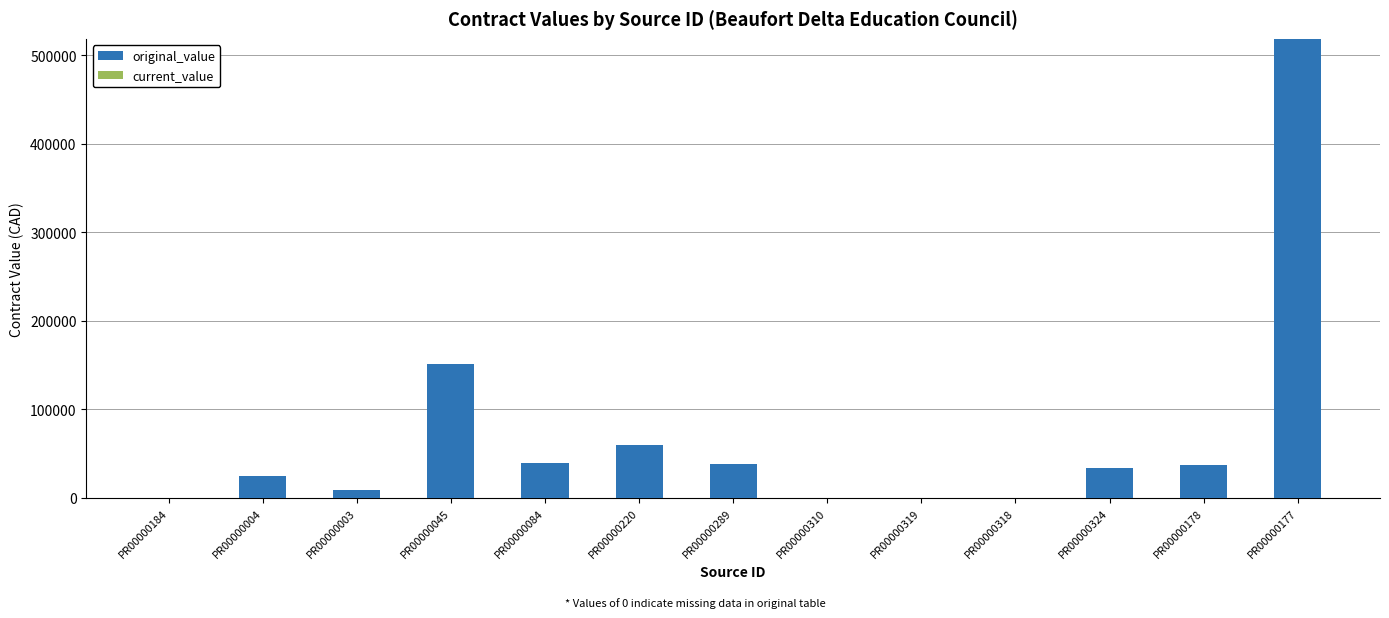

What is the ratio of the value at PR00000084 to the value at PR00000324?

1.2